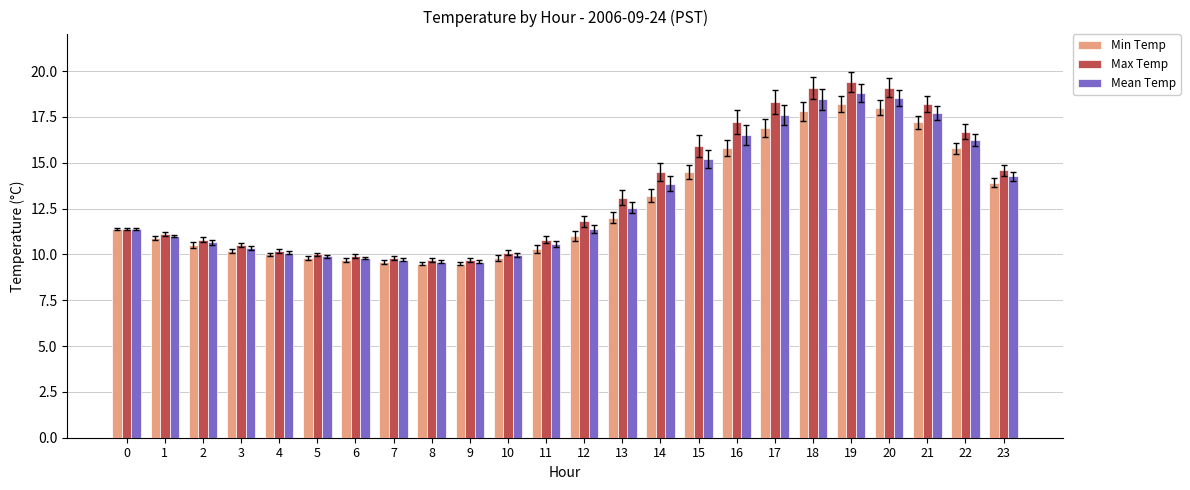

What is the difference between the maximum and minimum values in the Max Temp series?

9.7